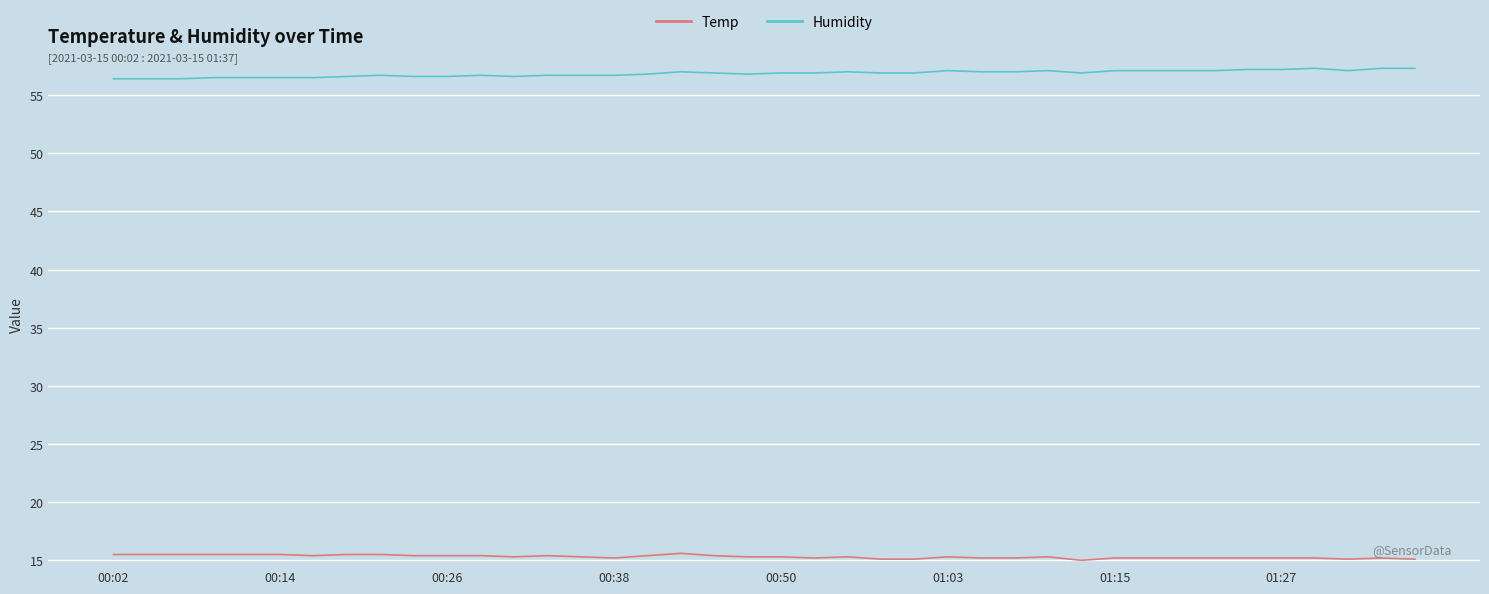

What is the difference between the maximum and minimum values in the Humidity series?

0.9